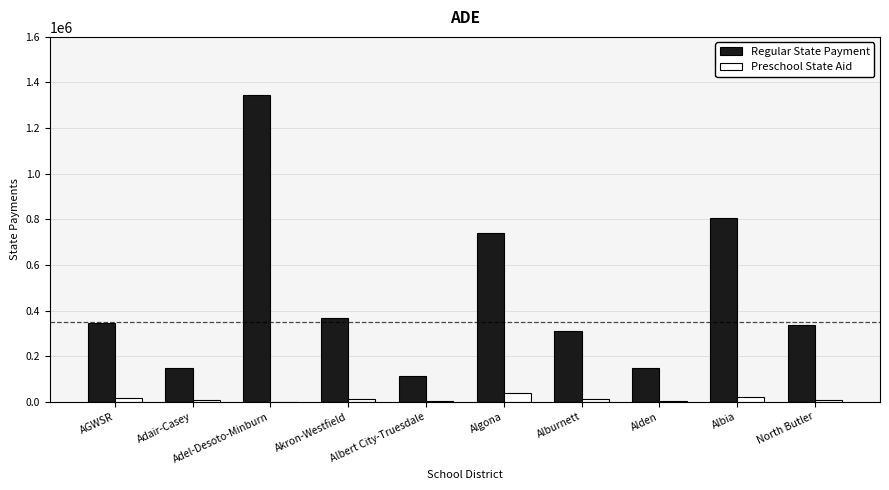

Is the value of Preschool State Aid at Albert City-Truesdale greater than the value of Regular State Payment at Adair-Casey?

No